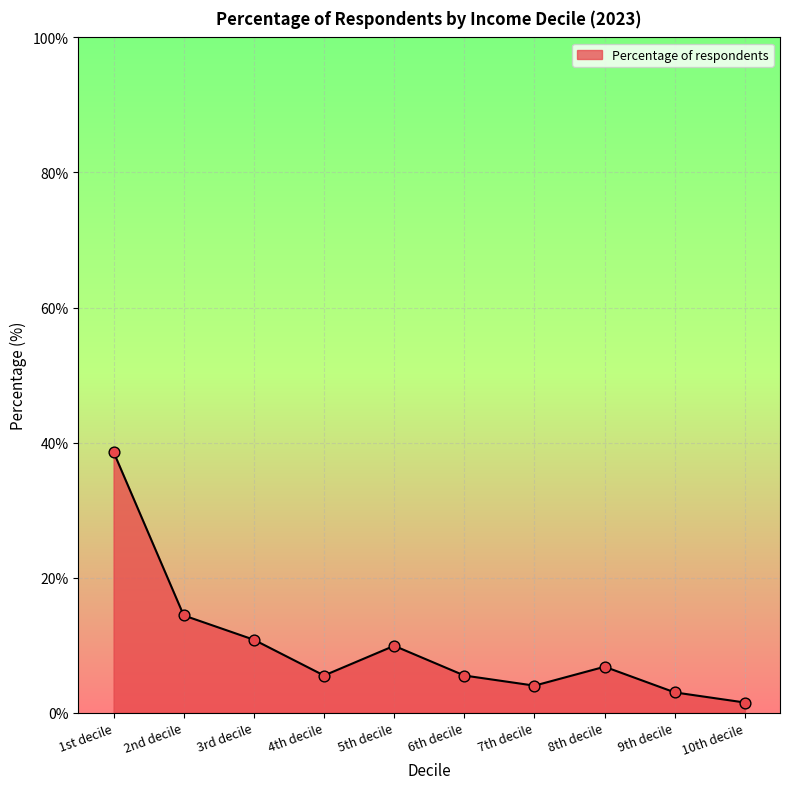

Which has a higher value, 9th decile or 5th decile?

5th decile